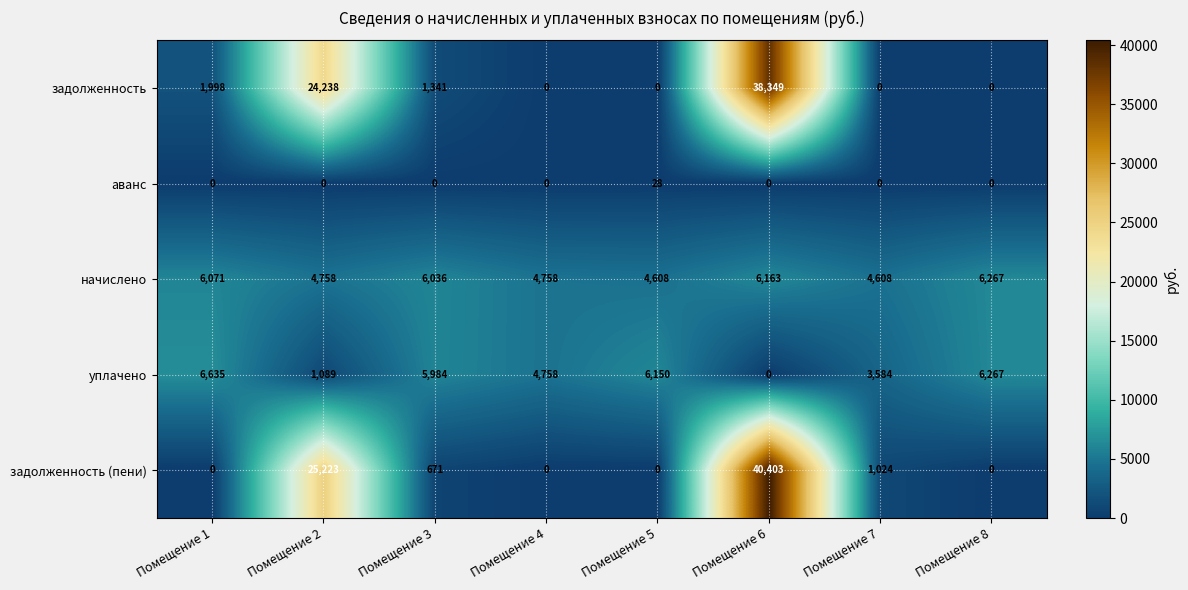

What is the approximate value of начислено at Помещение 4, to the nearest 10?

4760